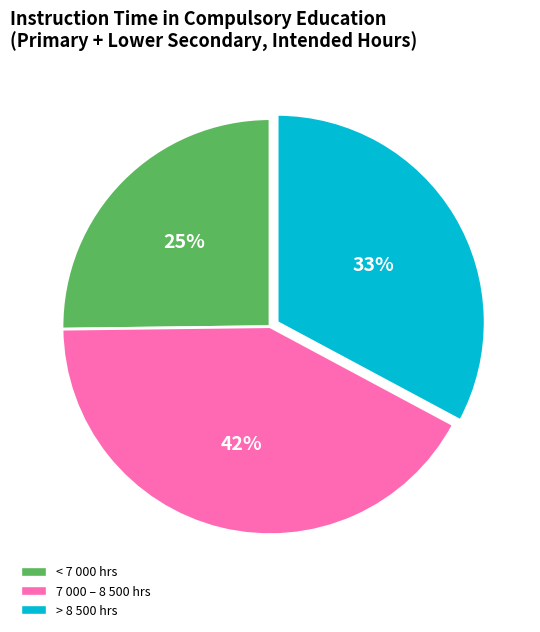

What is the ratio of the value at 7 000 – 8 500 hrs to the value at > 8 500 hrs?

1.3